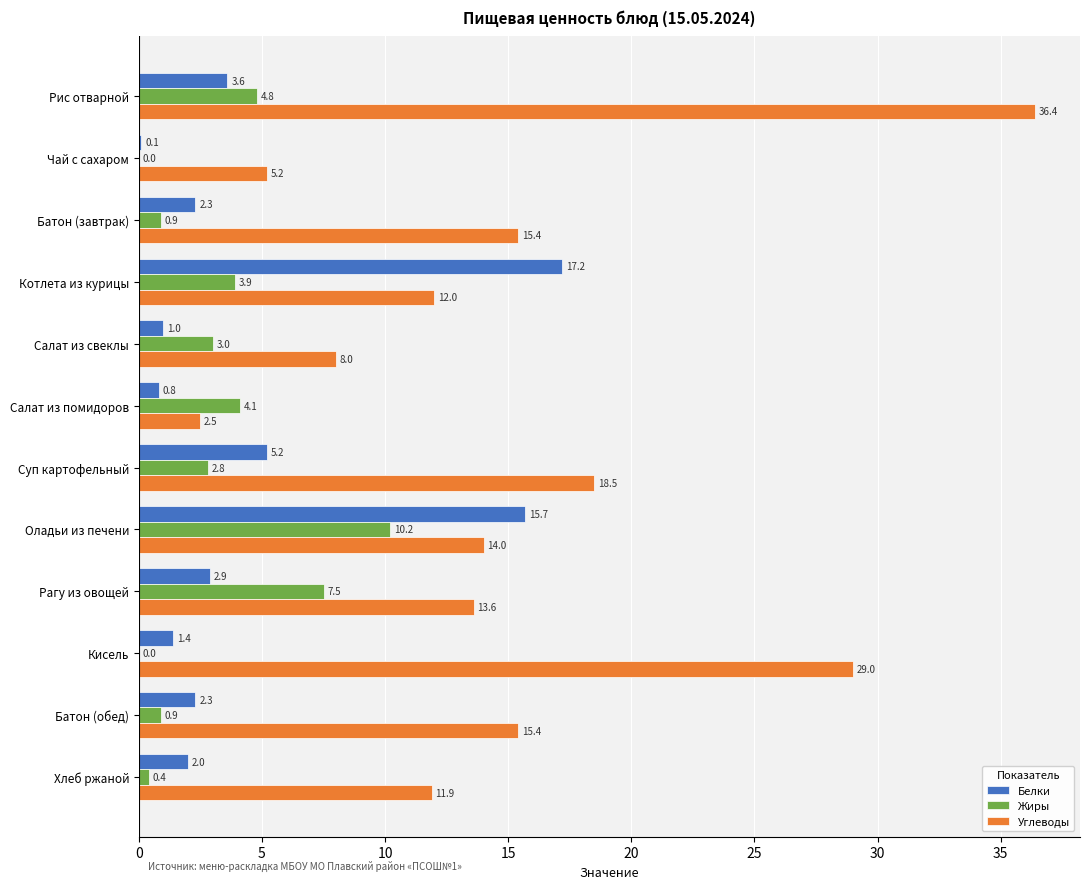

Is the value of Белки at Оладьи из печени greater than the value of Жиры at Батон (обед)?

Yes